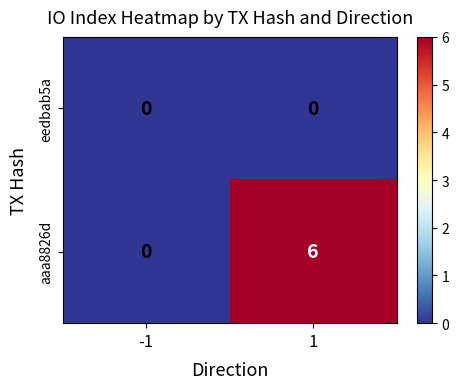

The aaa8826d series shows 0 at -1. True or false?

True